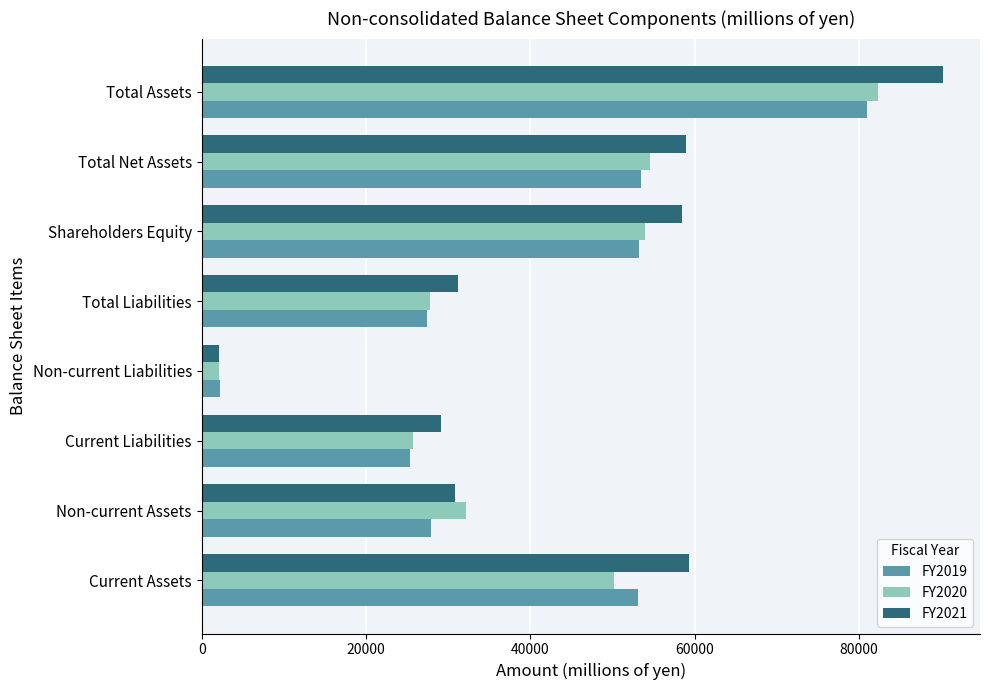

What is the average value of the FY2021 series?

45060